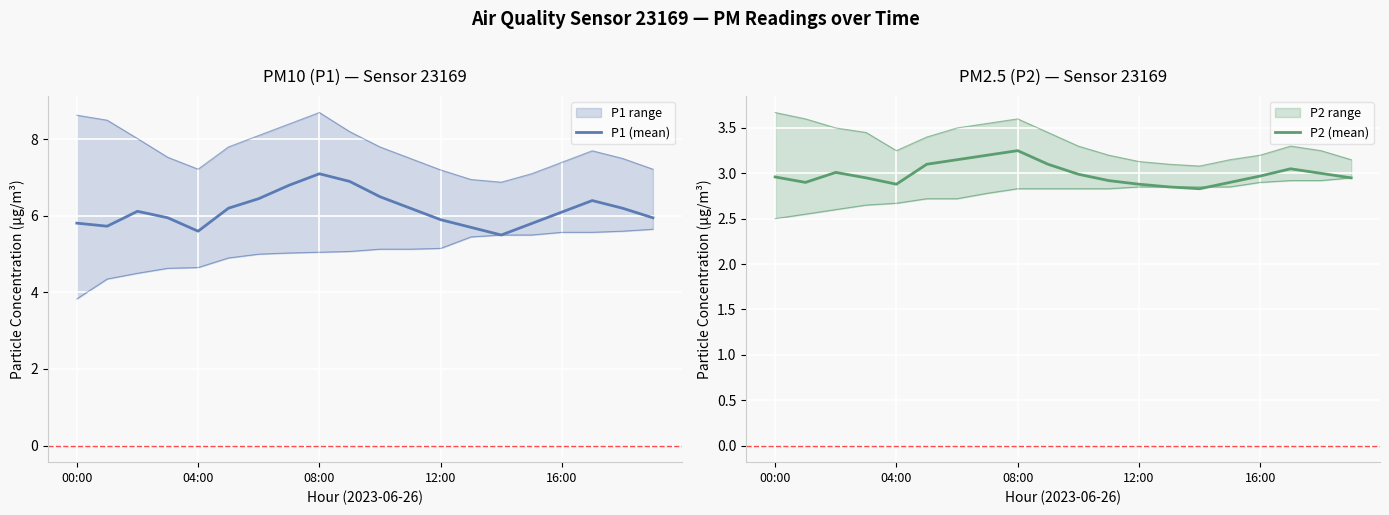

What is the difference between the second highest and second lowest values in the P1 (mean) series?

1.3